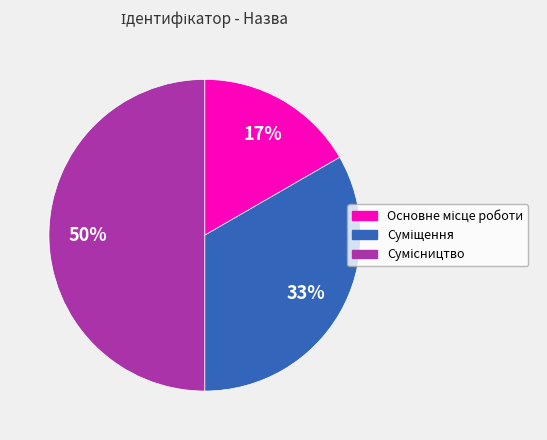

To the nearest percent, what is the average slice percentage?

33%